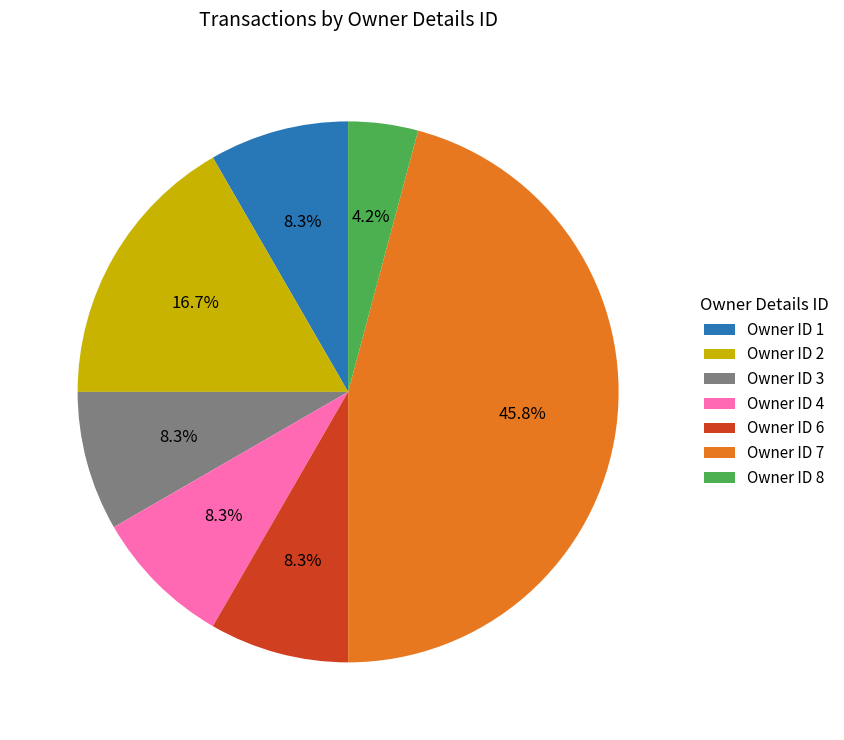

Which slice is the largest?

Owner ID 7